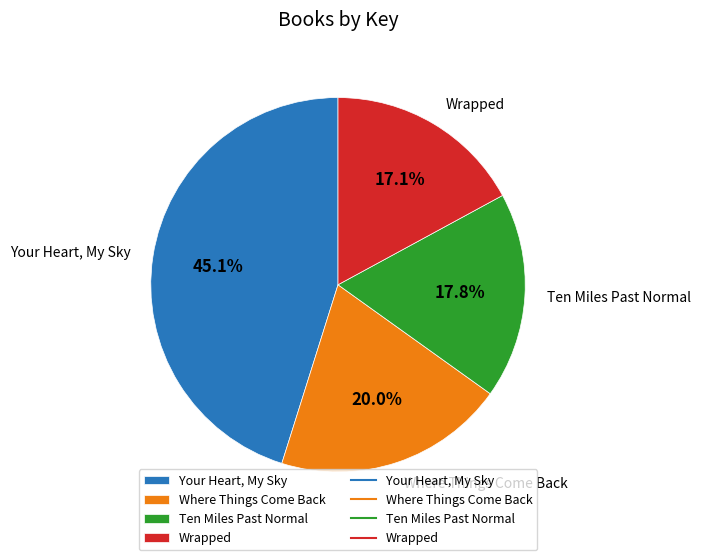

Between Wrapped and Where Things Come Back, which is larger?

Where Things Come Back